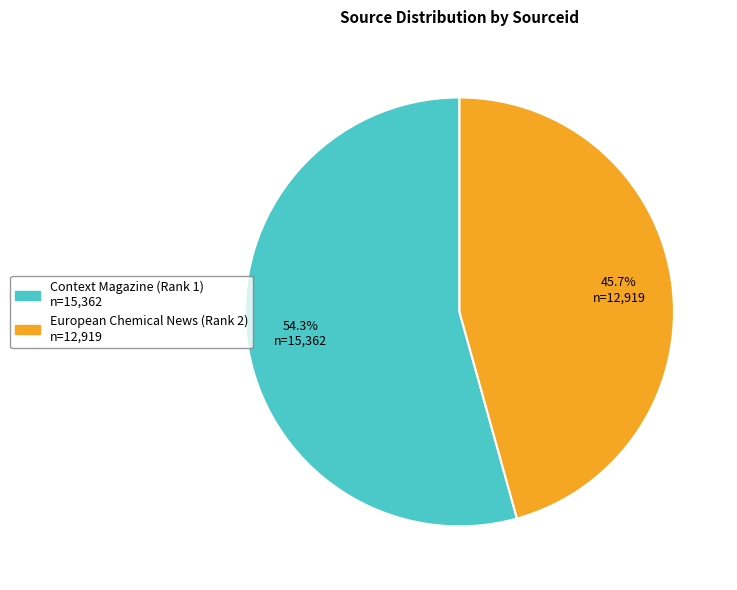

To the nearest percent, what percentage of the pie is European Chemical News (Rank 2)?

46%